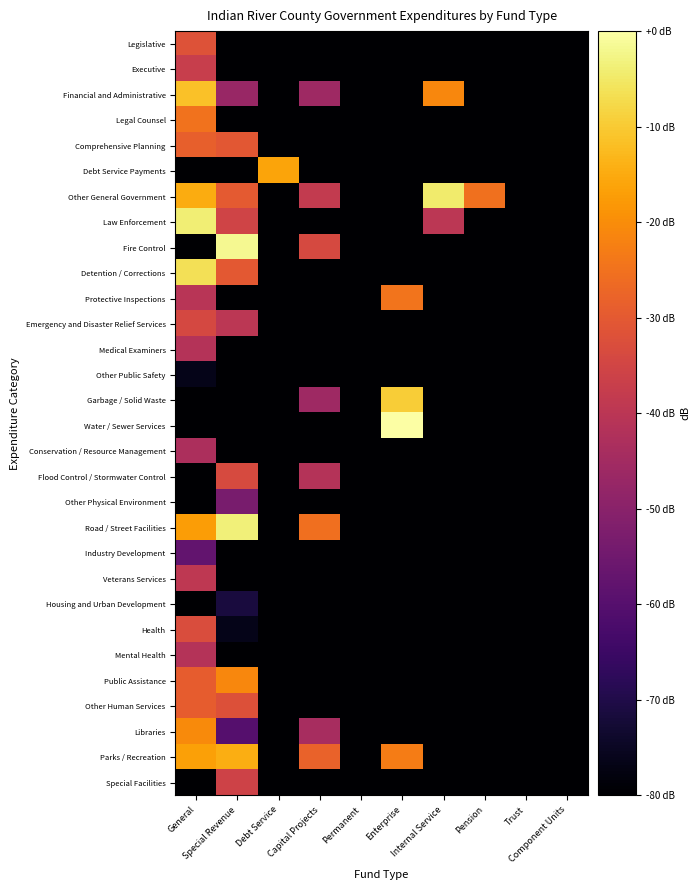

What is the total value across all series at Permanent?

-6328.1